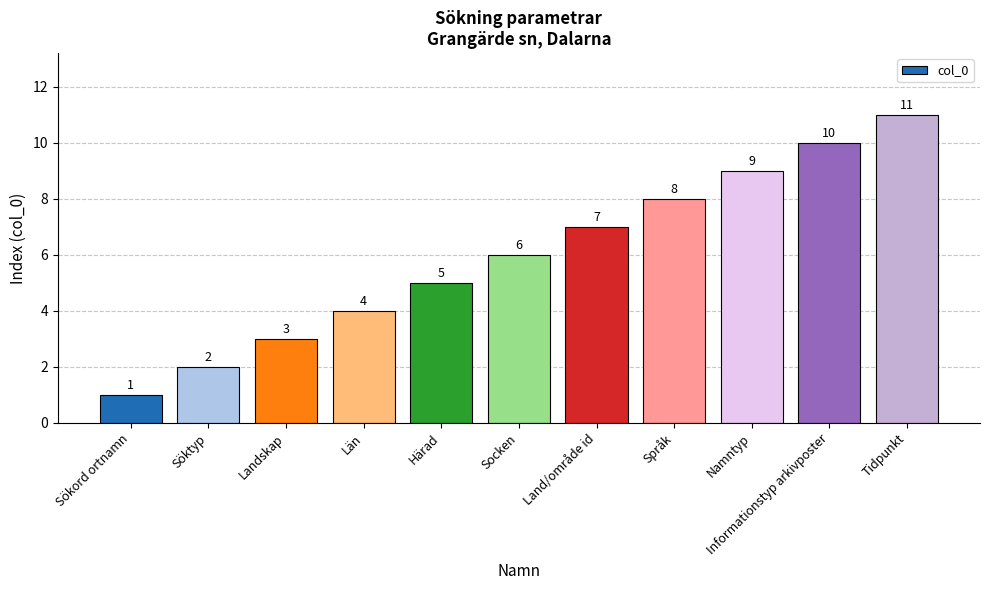

How many data points are less than 6?

5